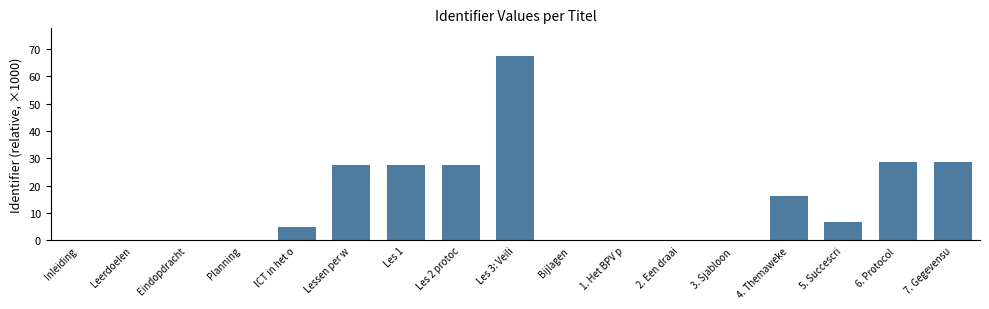

Where does the data first go above 5?

ICT in het o